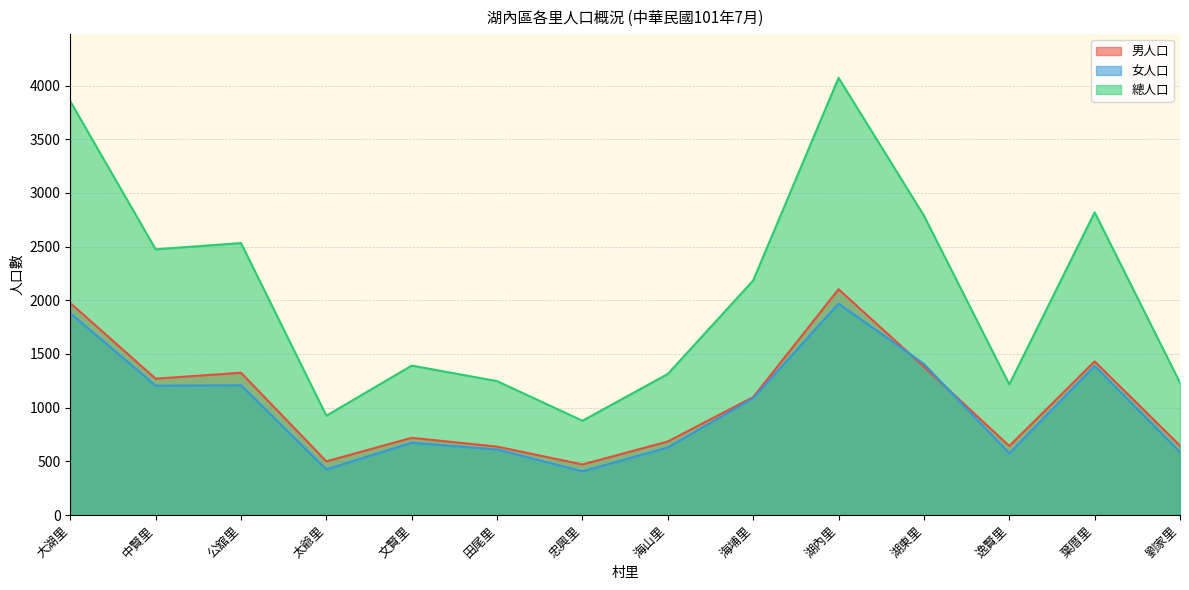

What is the difference between the maximum and second lowest values in the 女人口 series?

1544